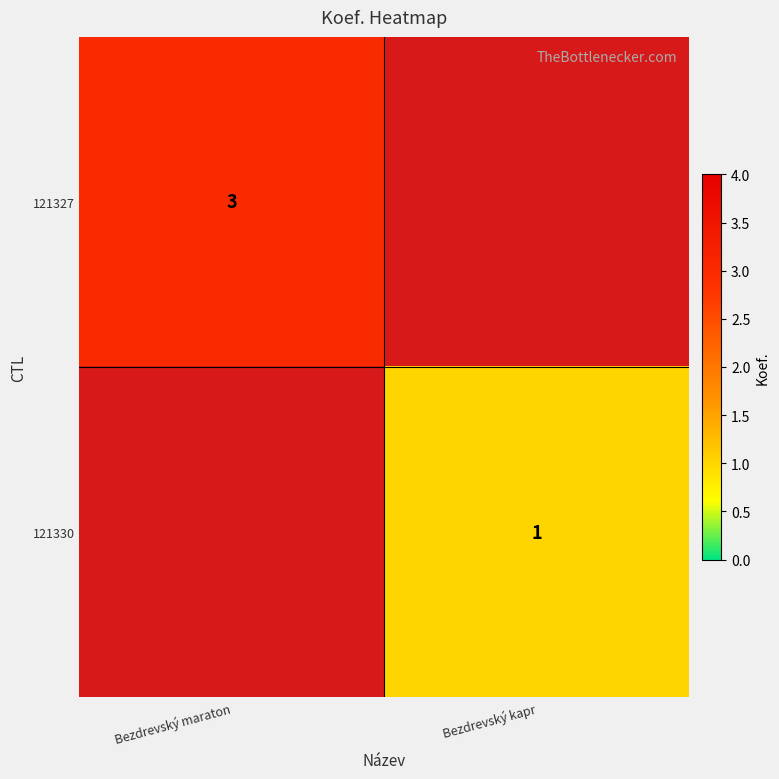

The 121327 series shows 3 at Bezdrevský maraton. True or false?

True